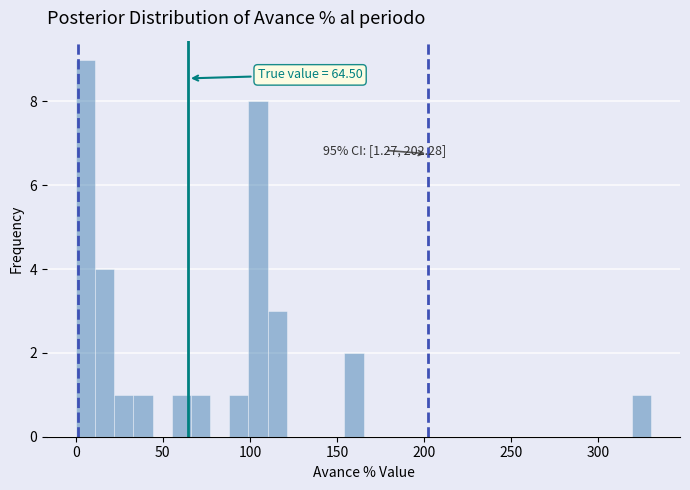

Around what value on the x-axis is the tallest bar? Give the approximate position of its centre, as read against the axis.

5